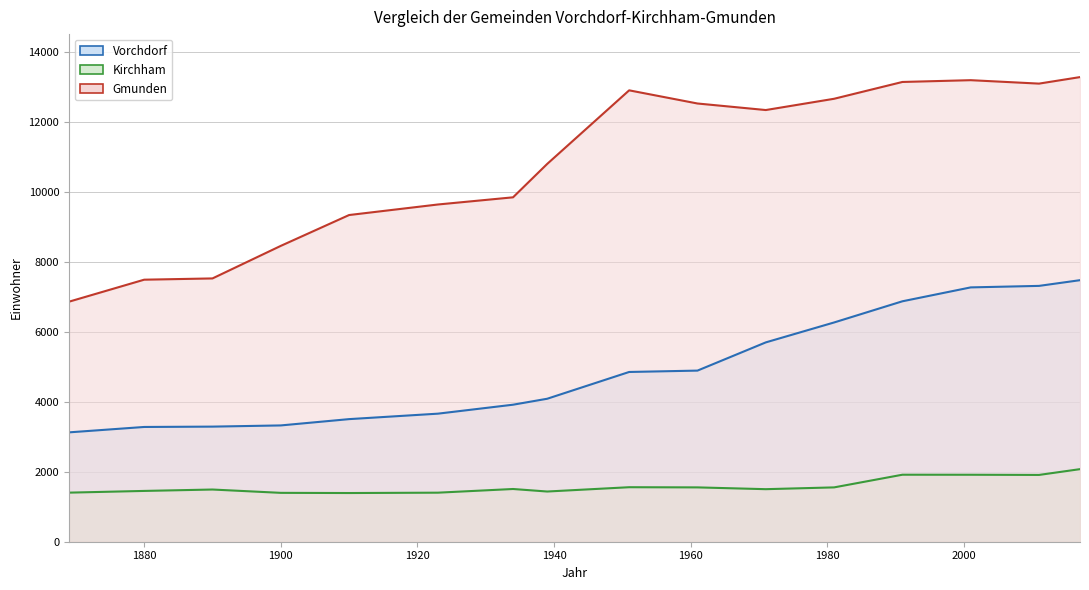

True or false: Vorchdorf and Kirchham cross at least once.

False